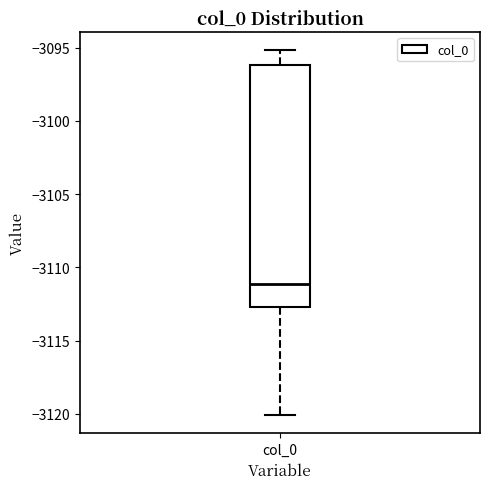

Read this box plot against the y-axis: the position of the median line, the range covered by the box, and the ends of both whiskers. The values are not printed on the chart, so give them approximately, as read against the axis.

median -3111.0, box -3112.5 to -3096.0, whiskers -3120.0 to -3095.0